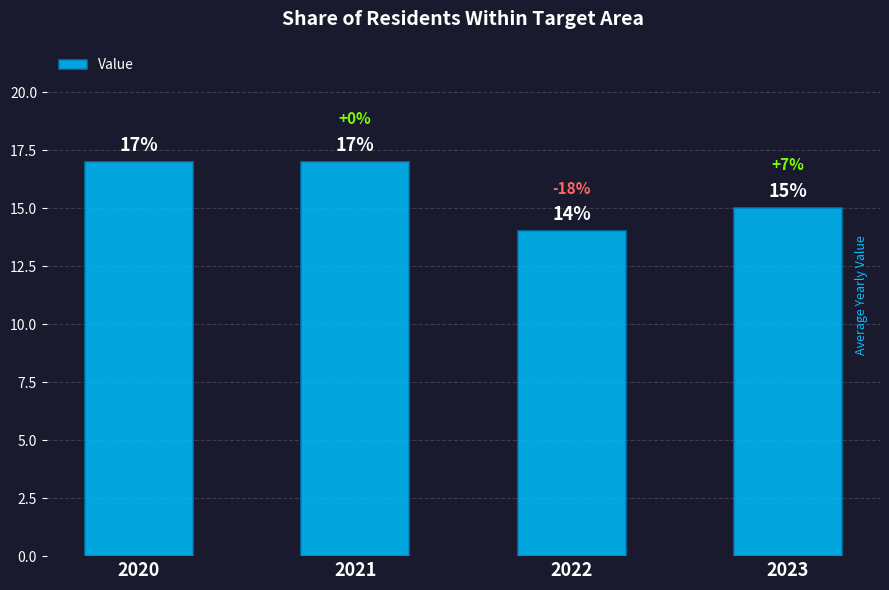

Reading right to left, transcribe all the data shown in this chart.

15	14	17	17